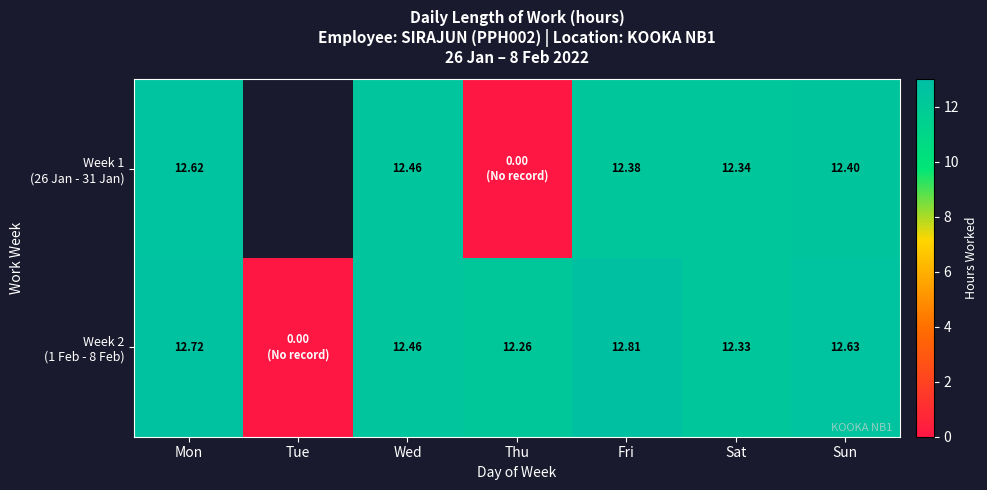

How many data points in Week 1 (26 Jan - 31 Jan) are above 12?

5